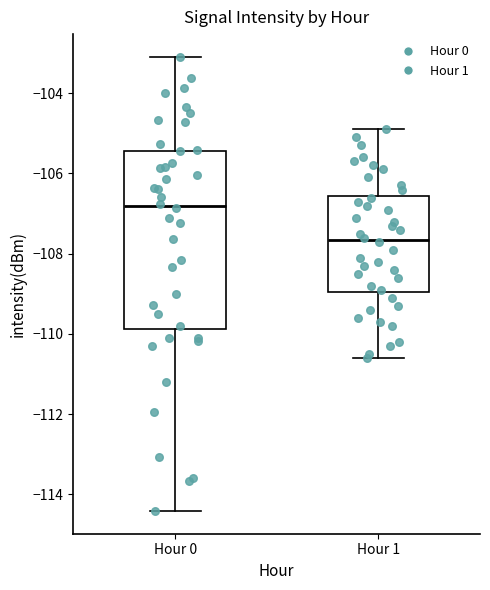

Reading left to right, read every box against the y-axis: the position of its median line, the range the box covers, and the ends of its whiskers. The values are not printed on the chart, so give them approximately, as read against the axis.

Hour 0: median -106.8, box -109.8 to -105.4, whiskers -114.4 to -103.0
Hour 1: median -107.6, box -109.0 to -106.6, whiskers -110.6 to -104.8